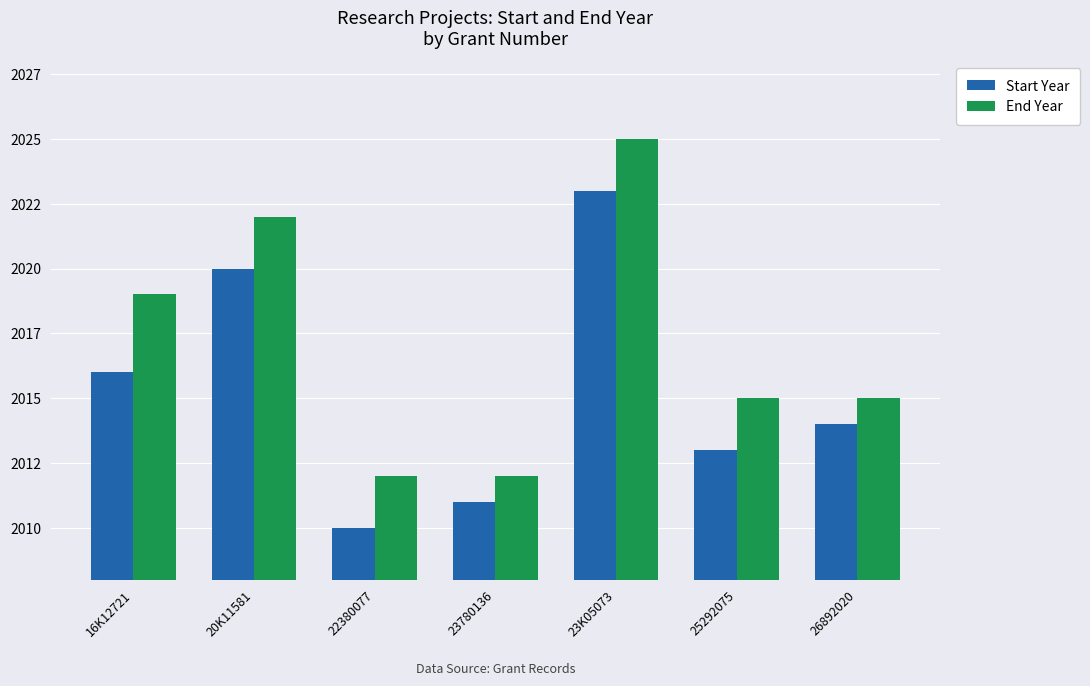

At which label is End Year closest to 2018?

16K12721